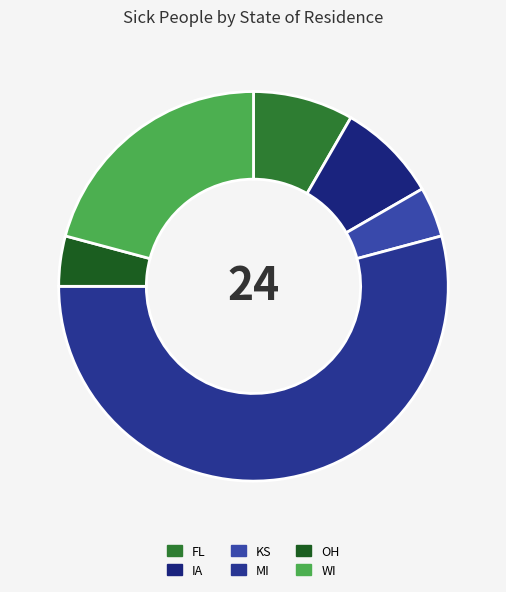

How many segments does this pie chart have?

6